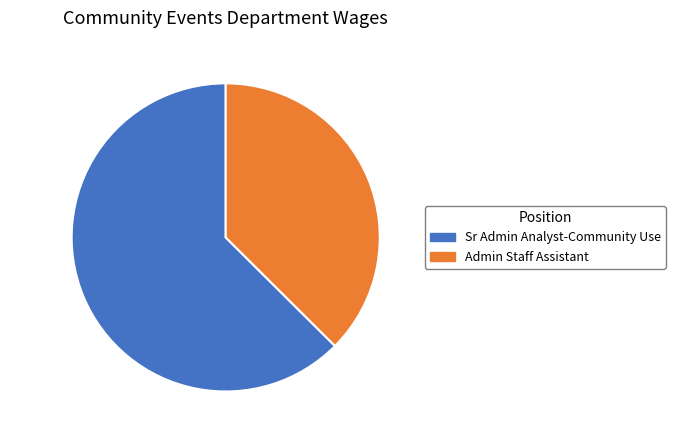

Does any single category account for the majority?

Yes